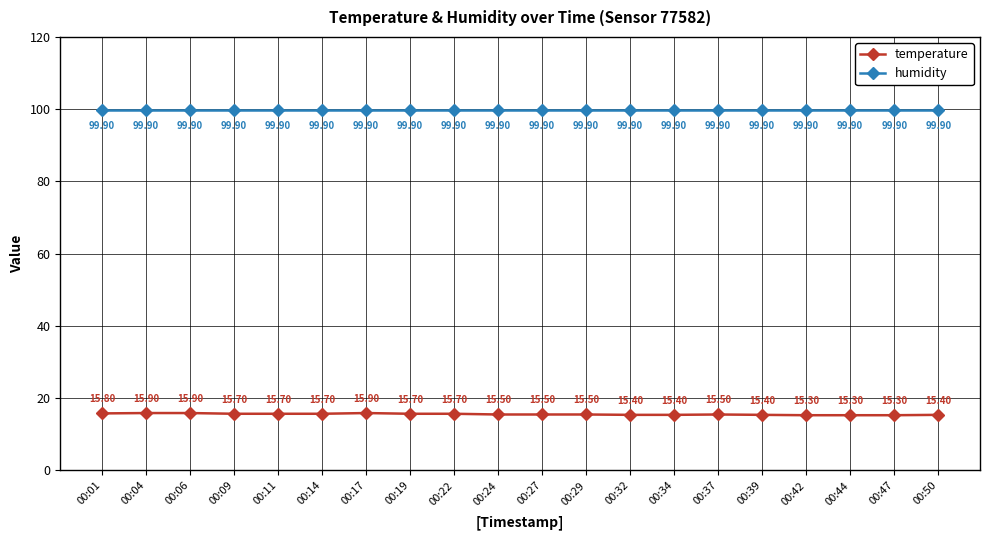

What is the spread (max minus min) of values at 00:34?

84.5